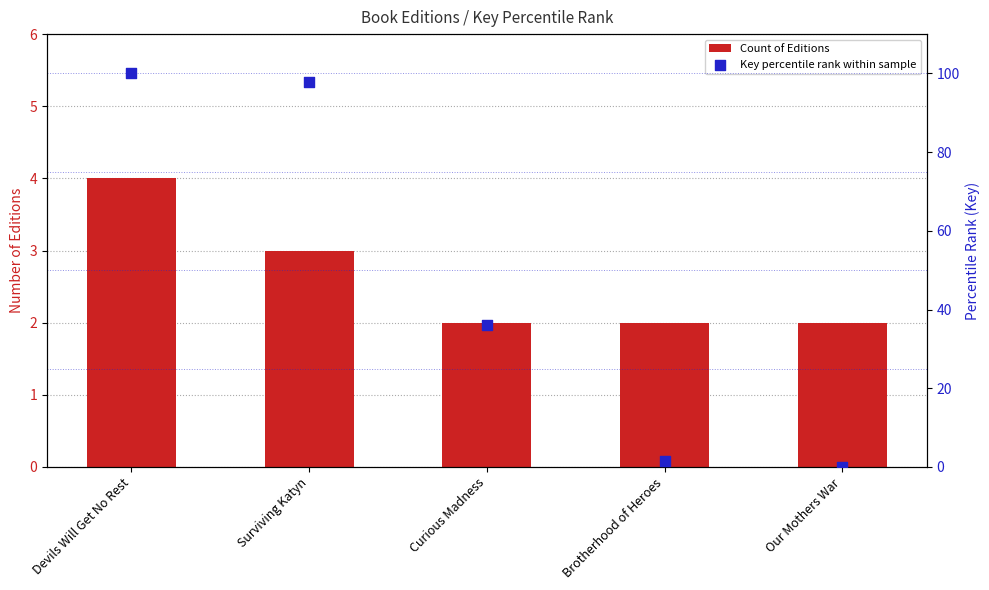

Which series has the largest total across all categories?

Key percentile rank within sample